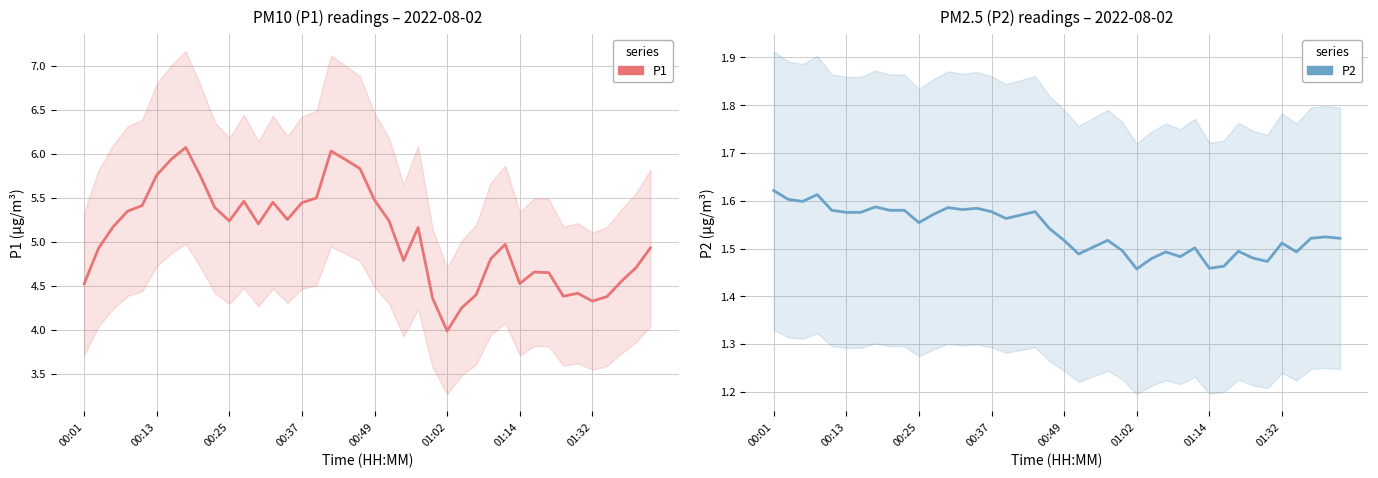

Which series has the largest range (max minus min)?

P1